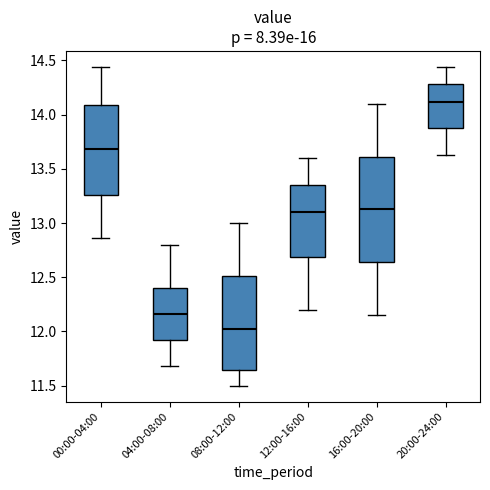

Reading left to right, transcribe this box plot: for each box, give where its median line is, the range the box spans, and where its two whiskers end, as read against the y-axis. The values are not printed on the chart, so give them approximately, as read against the axis.

00:00-04:00: median 13.70, box 13.25 to 14.10, whiskers 12.85 to 14.45
04:00-08:00: median 12.15, box 11.90 to 12.40, whiskers 11.70 to 12.80
08:00-12:00: median 12.05, box 11.65 to 12.50, whiskers 11.50 to 13.00
12:00-16:00: median 13.10, box 12.70 to 13.35, whiskers 12.20 to 13.60
16:00-20:00: median 13.15, box 12.65 to 13.60, whiskers 12.15 to 14.10
20:00-24:00: median 14.10, box 13.85 to 14.30, whiskers 13.65 to 14.45